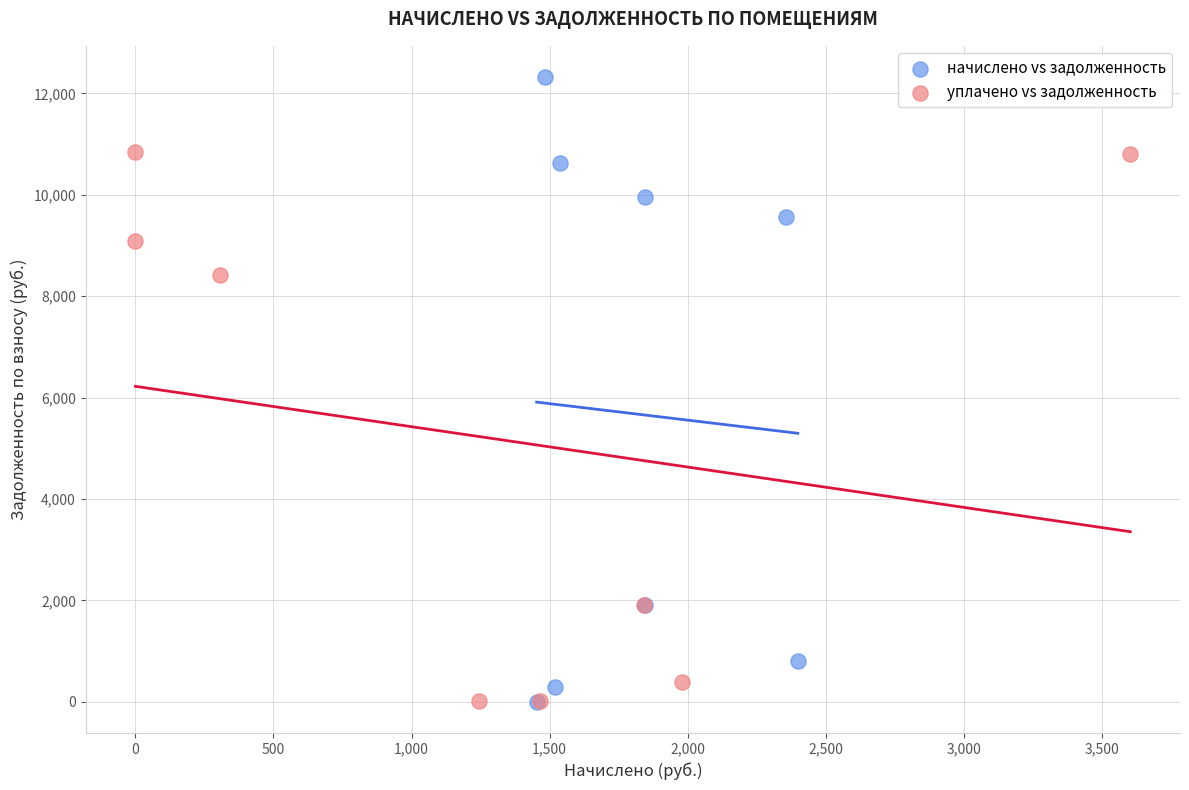

Which series contains the highest Y value?

начислено vs задолженность